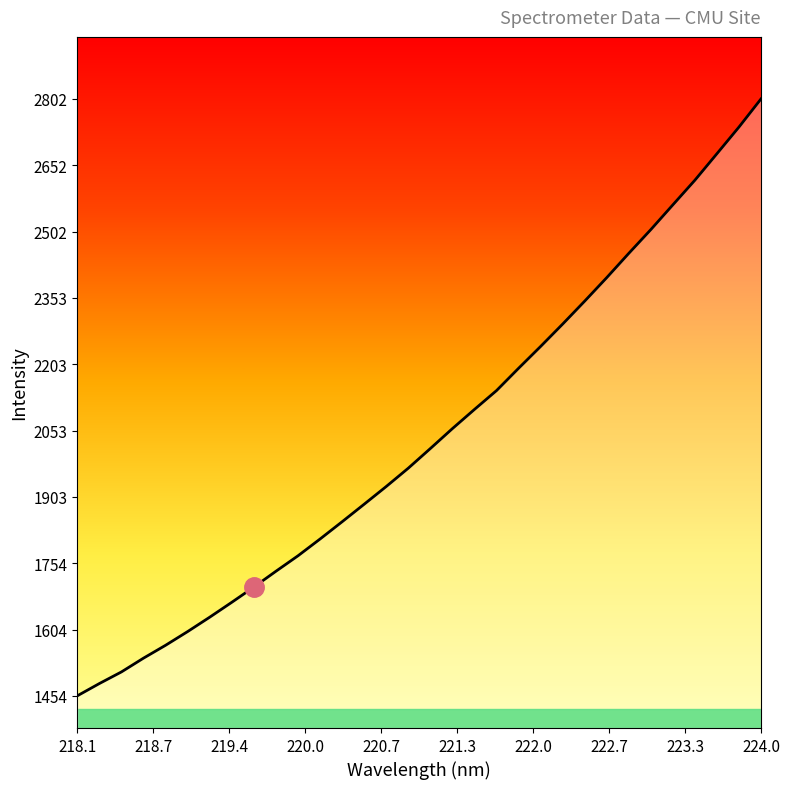

Count the number of categories in the chart.

32